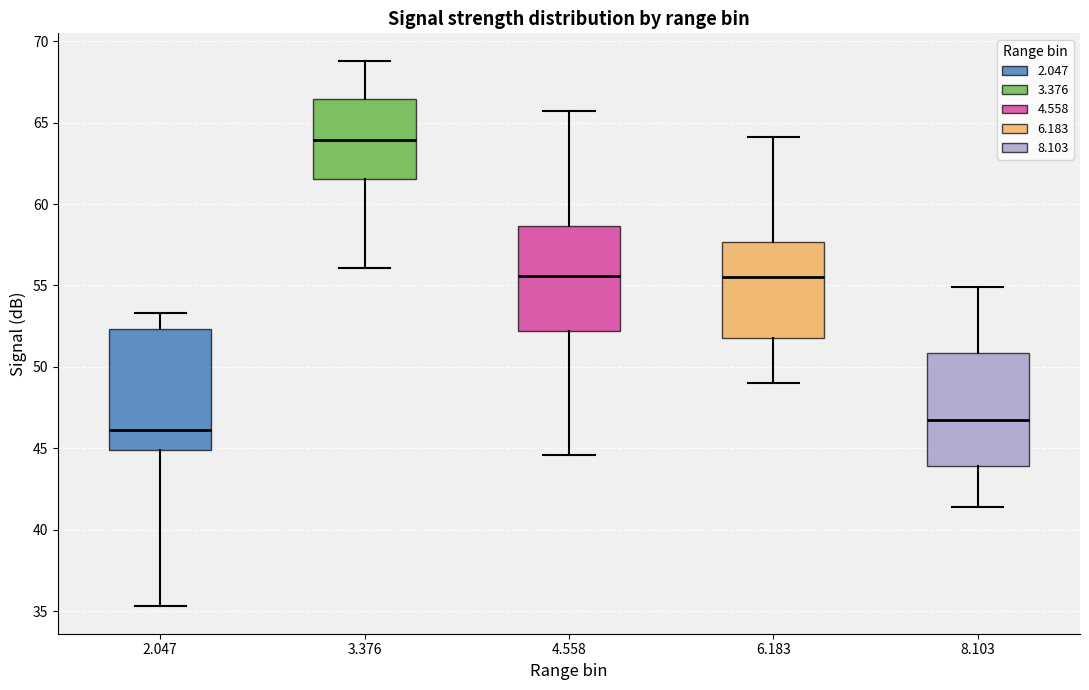

Reading left to right, transcribe this box plot: for each box, give where its median line is, the range the box spans, and where its two whiskers end, as read against the y-axis. The values are not printed on the chart, so give them approximately, as read against the axis.

2.047: median 46.0, box 45.0 to 52.5, whiskers 35.5 to 53.5
3.376: median 64.0, box 61.5 to 66.5, whiskers 56.0 to 69.0
4.558: median 55.5, box 52.0 to 58.5, whiskers 44.5 to 65.5
6.183: median 55.5, box 52.0 to 57.5, whiskers 49.0 to 64.0
8.103: median 47.0, box 44.0 to 51.0, whiskers 41.5 to 55.0